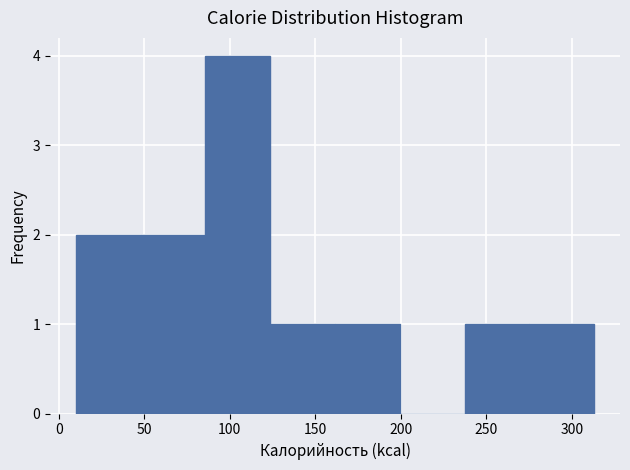

What is the height of the bar covering 85 to 125 on the x-axis? Neither the bar edges nor the heights are printed on the chart, so give them approximately, as read against the axes.

4